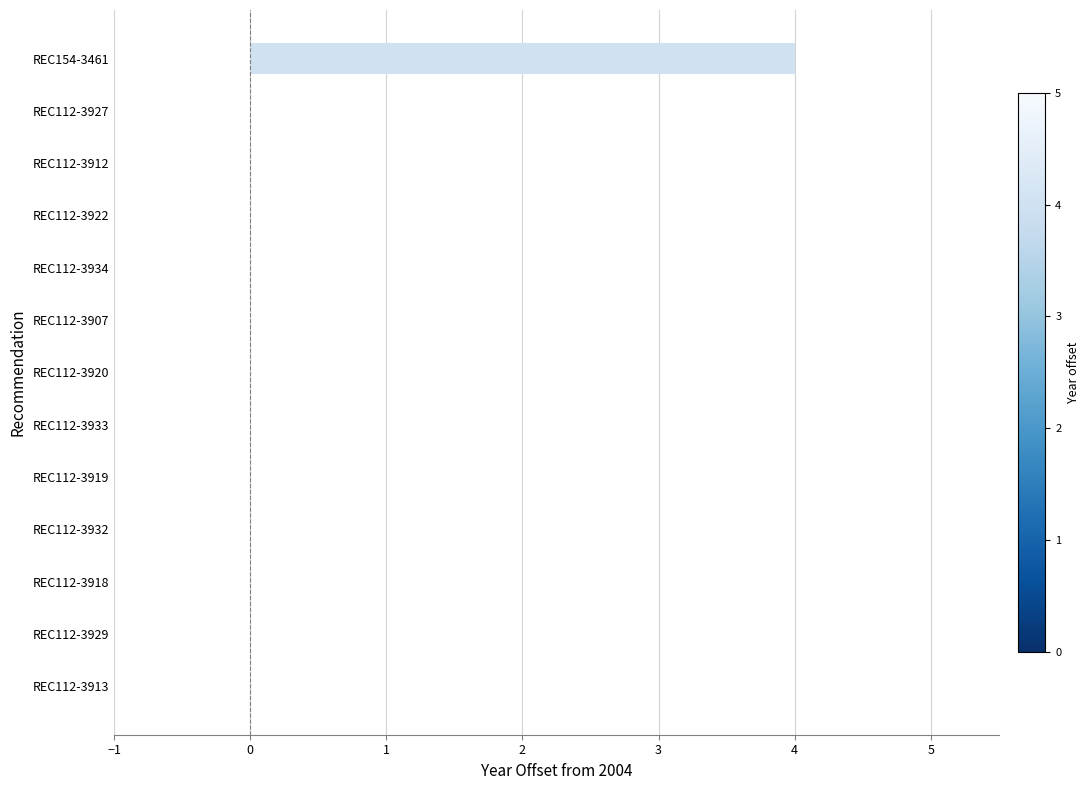

What is the sum of all values?

4